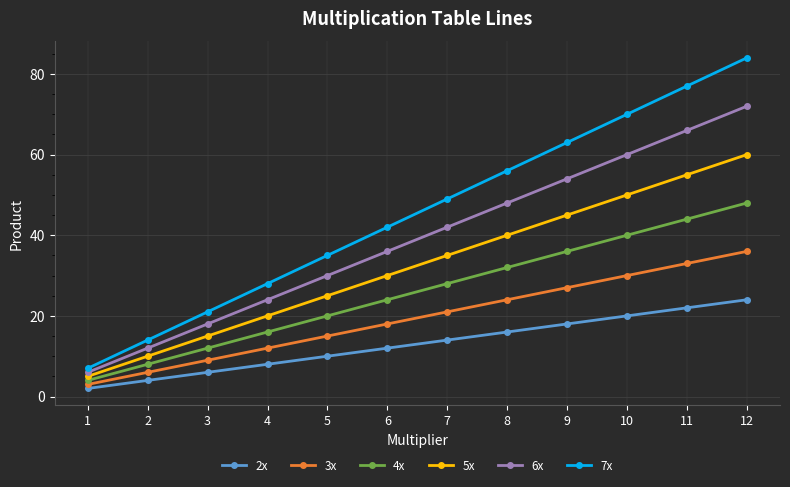

What value does the 2x series have at 12, to the nearest 5?

25